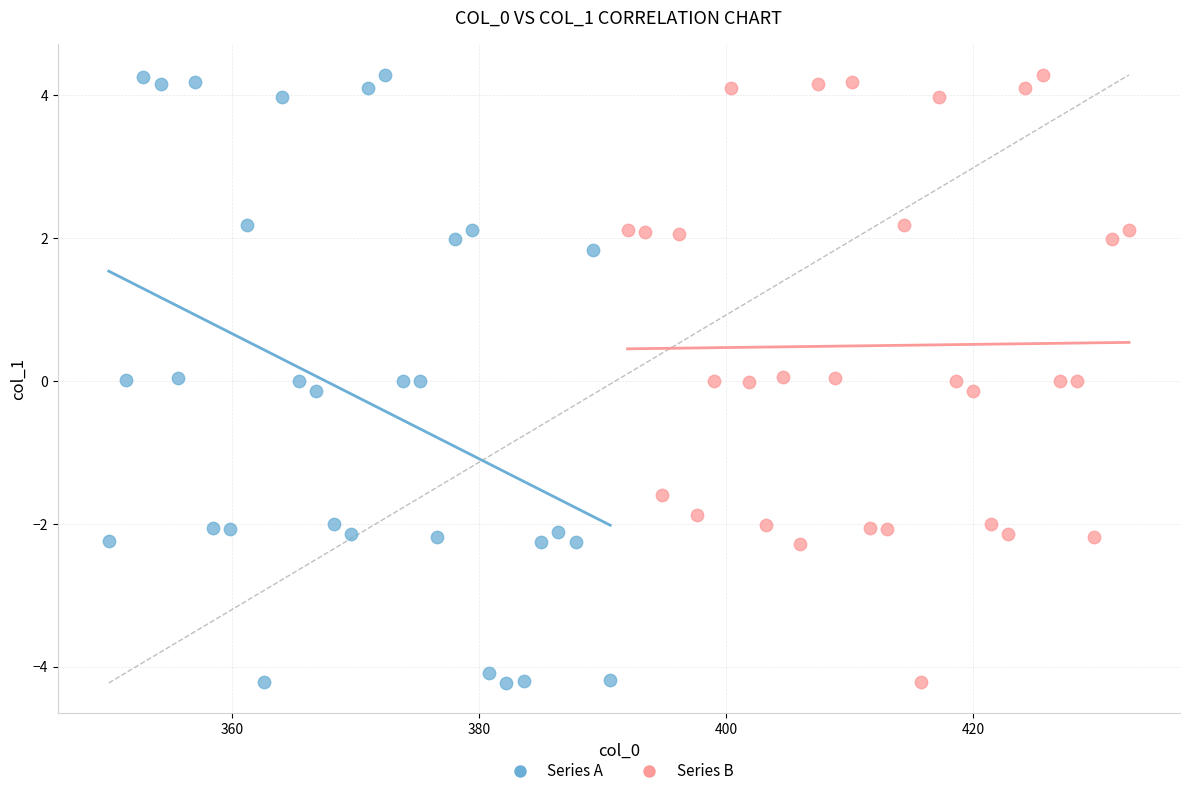

What are all the series names shown in the legend?

Series A, Series B